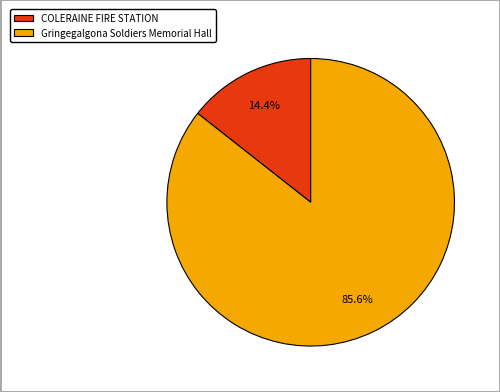

To the nearest percent, what is the difference between the COLERAINE FIRE STATION and Gringegalgona Soldiers Memorial Hall slice percentages?

71%